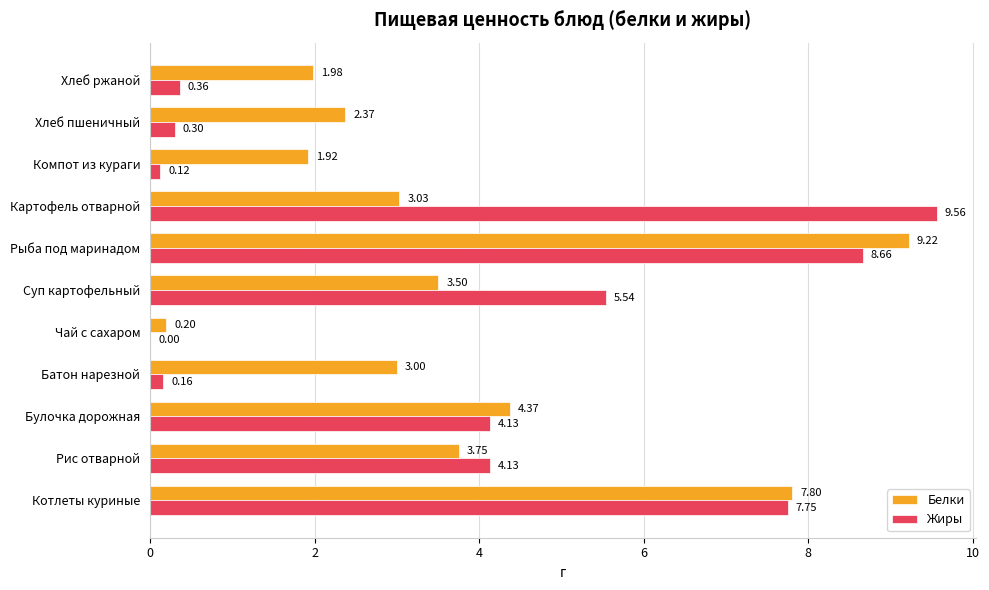

Which series has the largest total across all categories?

Белки